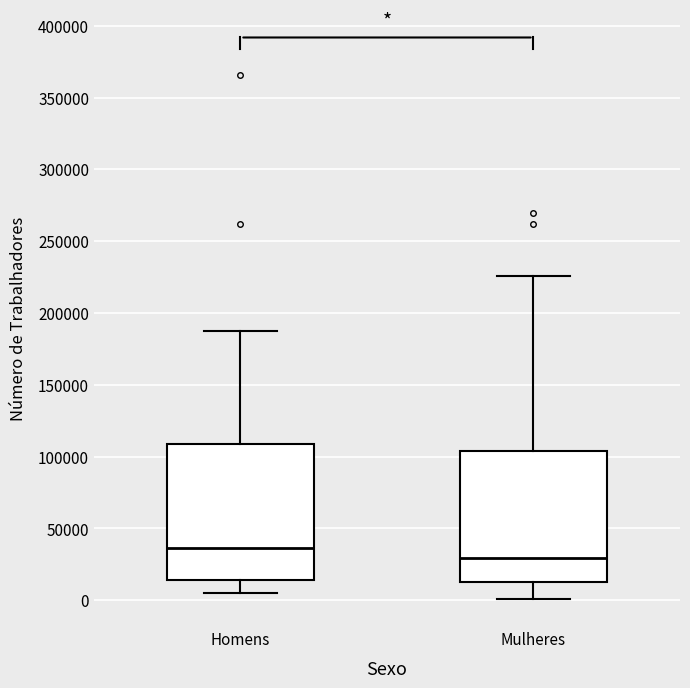

Which box has the lowest median line?

Mulheres